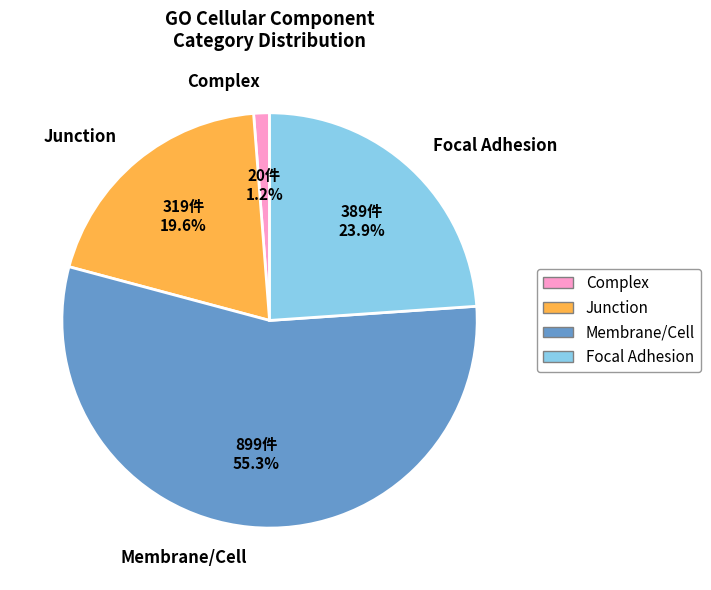

Which category has the biggest portion of the pie?

Membrane/Cell